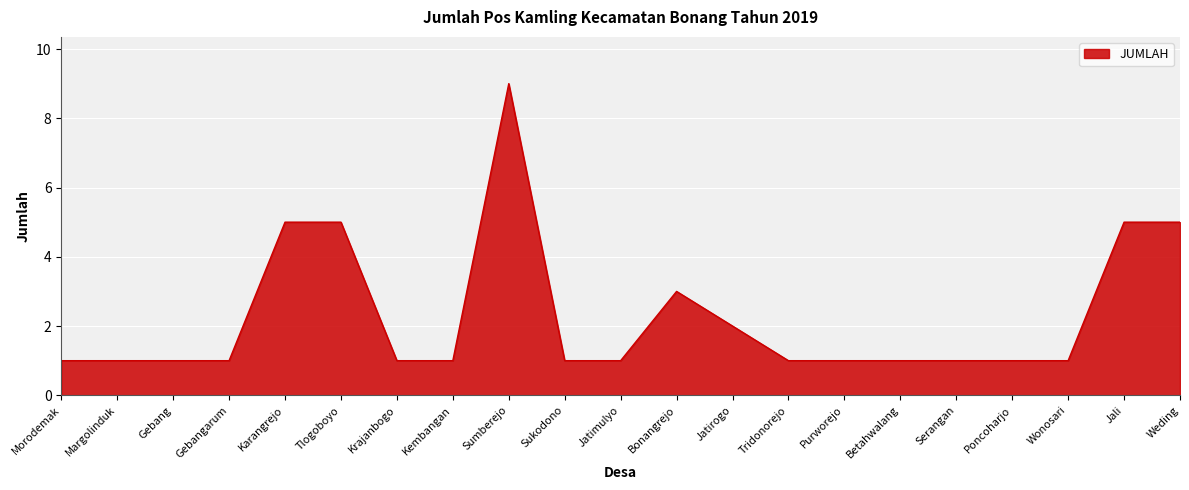

How many values are between 1 and 3?

16